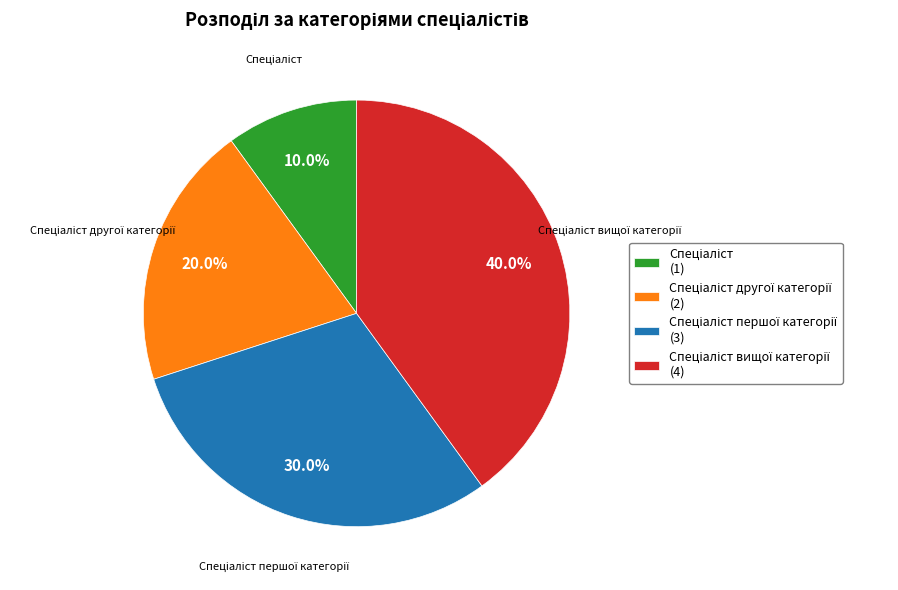

Is there a majority slice in this chart?

No